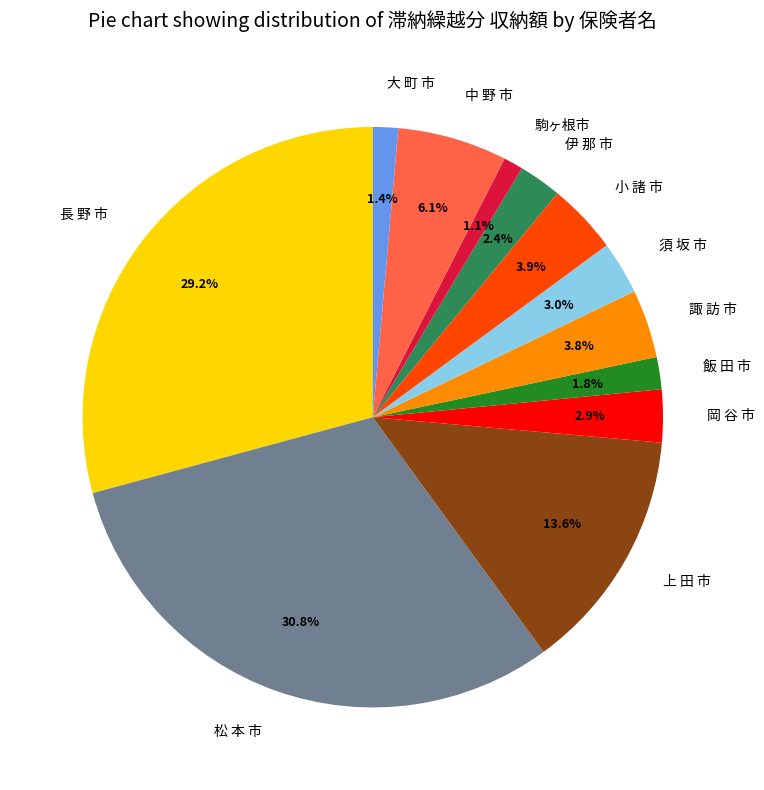

Between 中 野 市 and 上 田 市, which is larger?

上 田 市